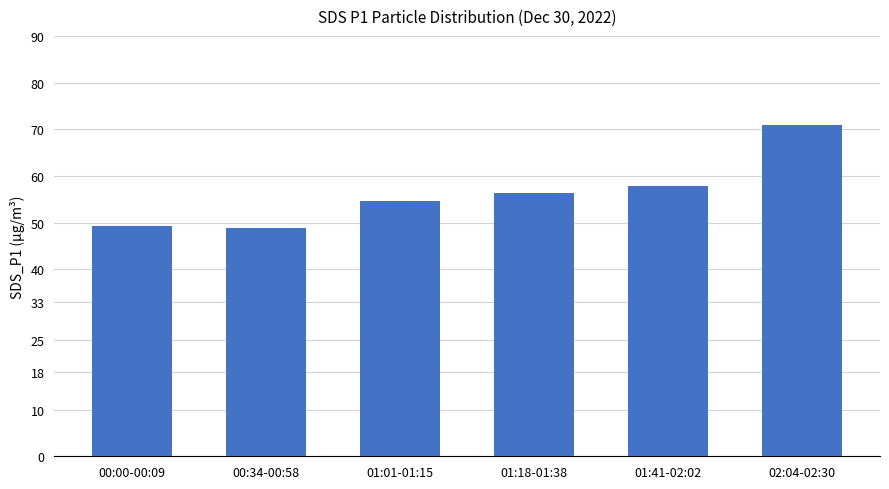

What is the label of the 5th bar from the left?

01:41-02:02